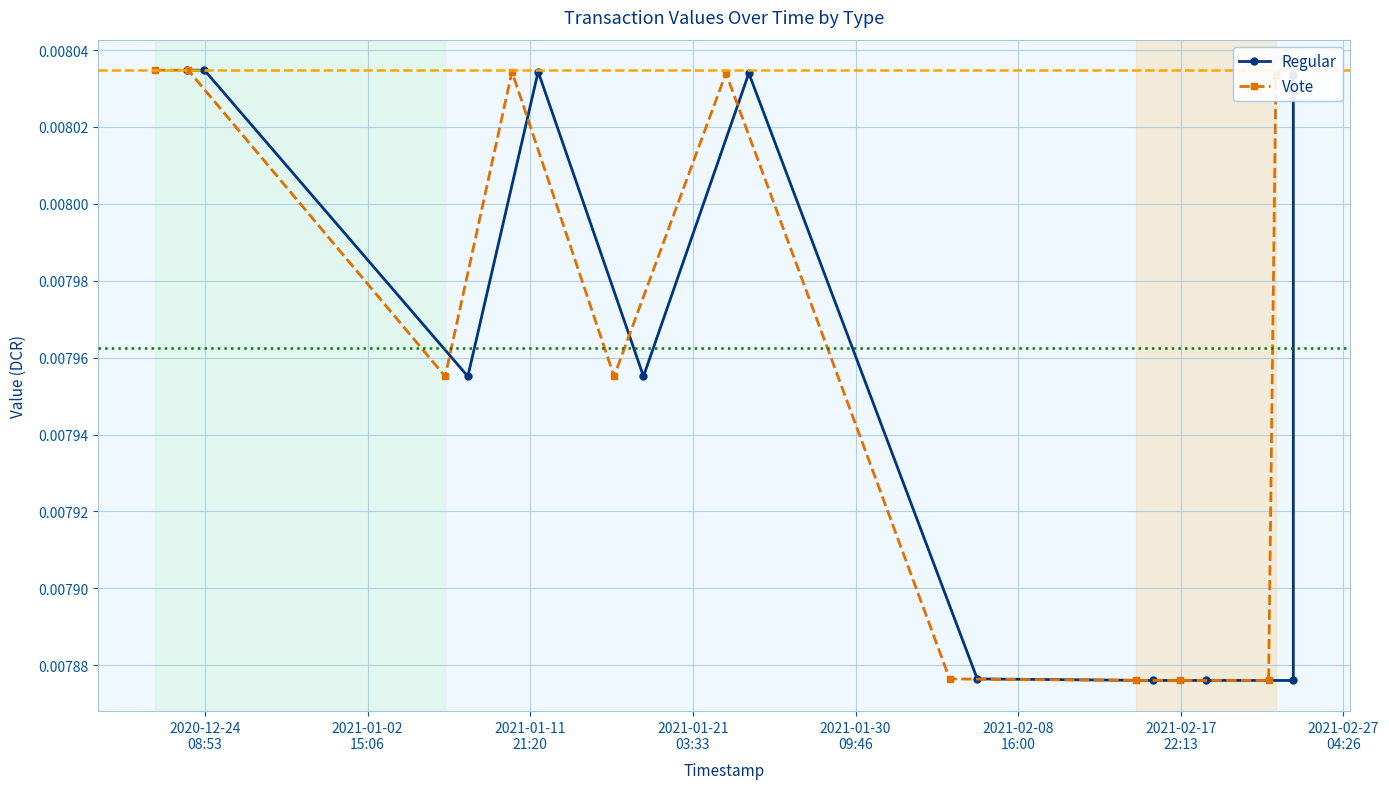

How many lines are shown in the chart?

2